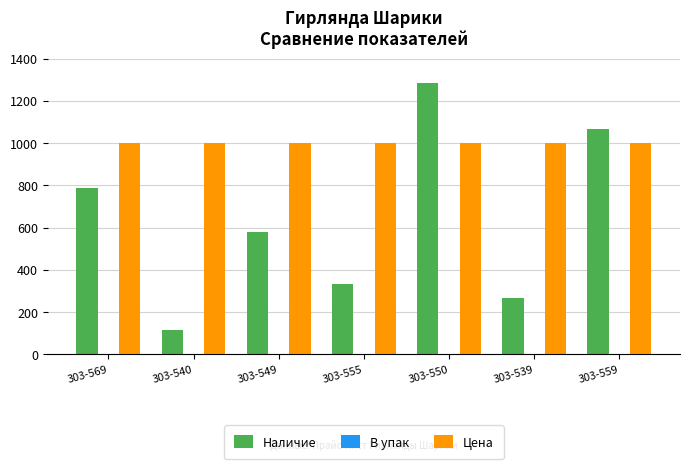

Which series has the largest total across all categories?

Цена